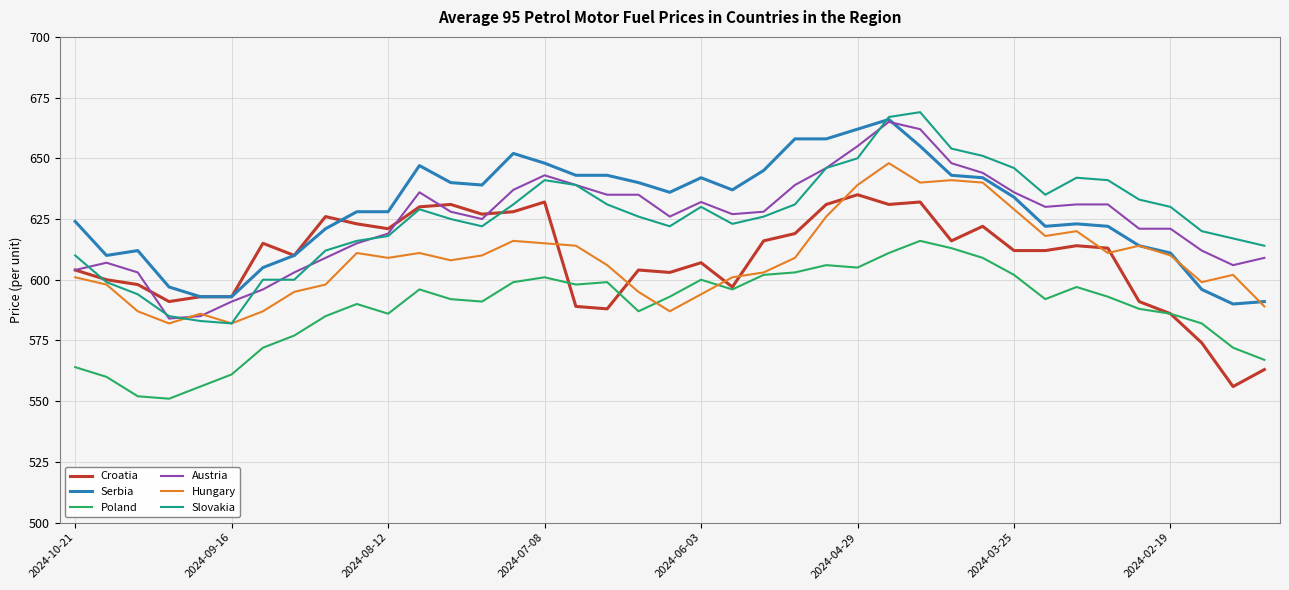

What is the maximum value for Serbia?

666